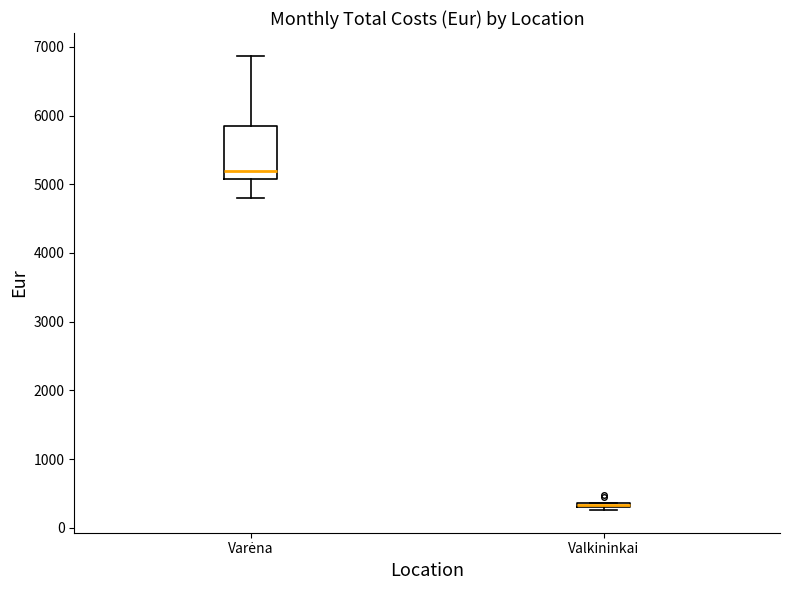

Which box is the tallest, from its lower edge to its upper edge?

Varėna